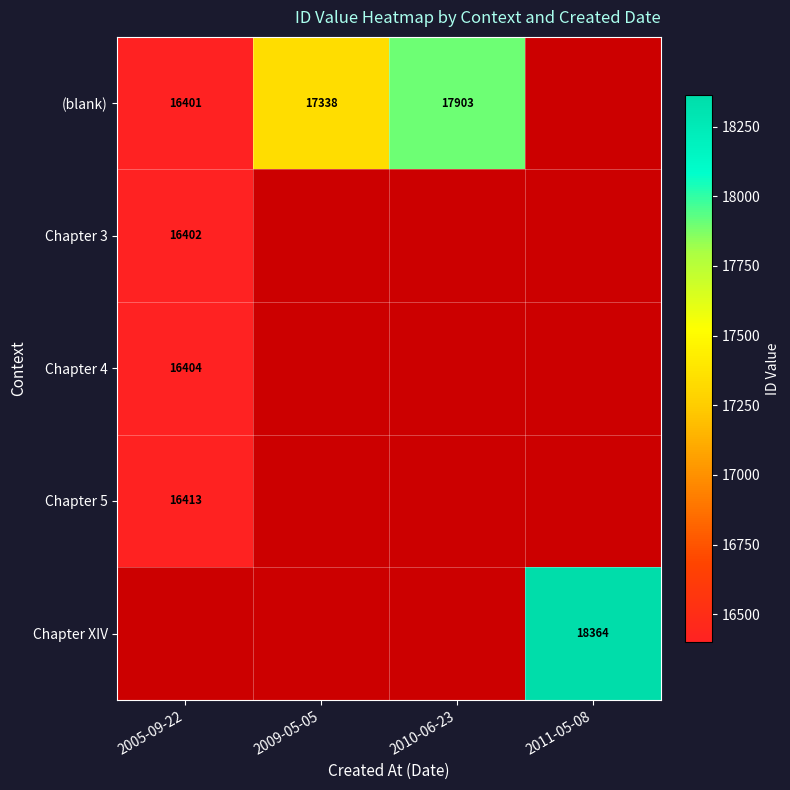

The value of Chapter 3 at 2005-09-22 is 10301. True or false?

False